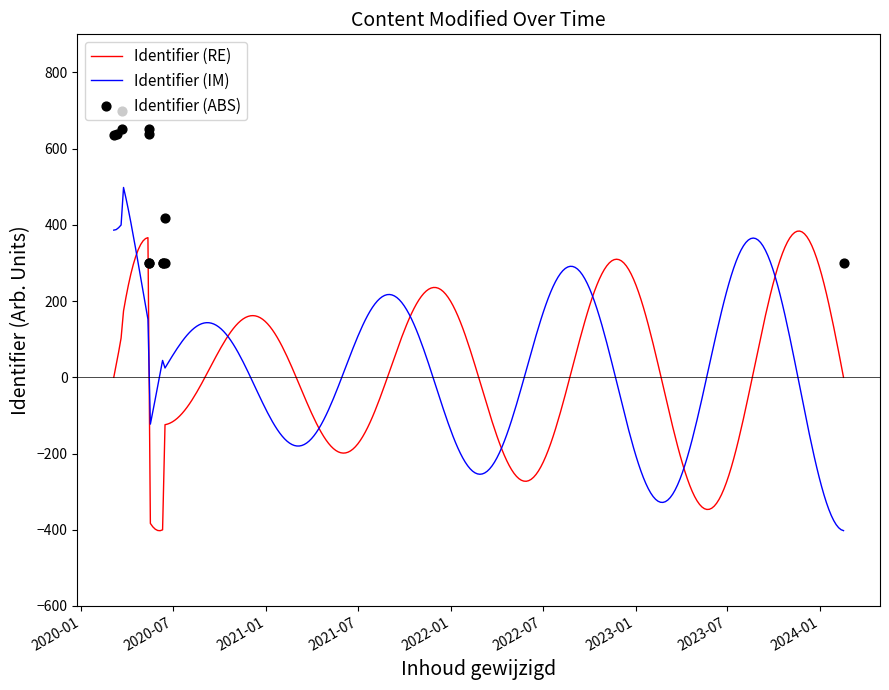

What is the ratio of the value at 2020-03-12 to the value at 2020-03-05?

1.0